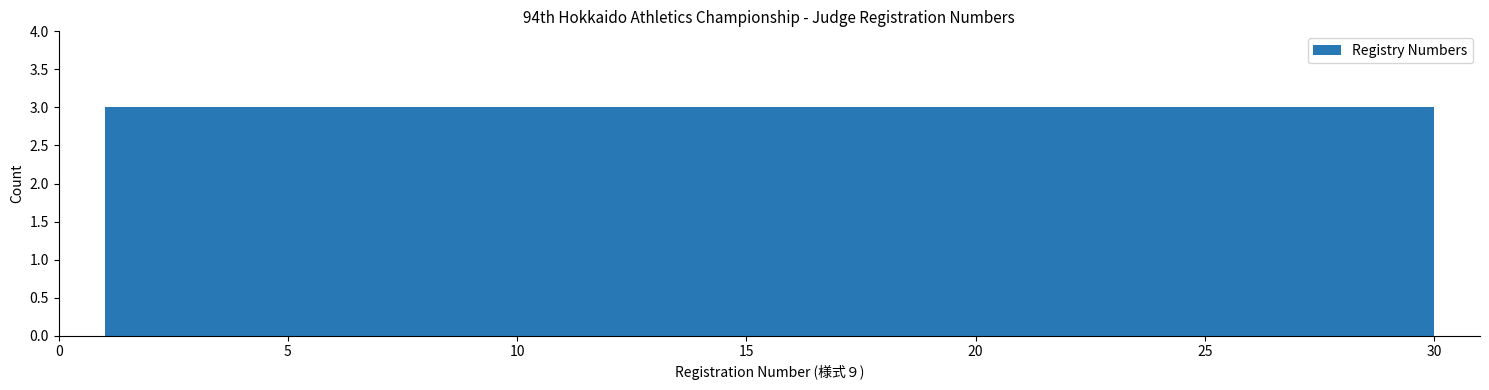

Reading left to right, transcribe this chart: for each bar, give the range it covers on the x-axis and its height. Neither the bar edges nor the heights are printed on the chart, so give them approximately, as read against the axes.

1.0 to 3.9: 3
3.9 to 6.8: 3
6.8 to 9.7: 3
9.7 to 12.6: 3
12.6 to 15.5: 3
15.5 to 18.4: 3
18.4 to 21.3: 3
21.3 to 24.2: 3
24.2 to 27.1: 3
27.1 to 30.0: 3